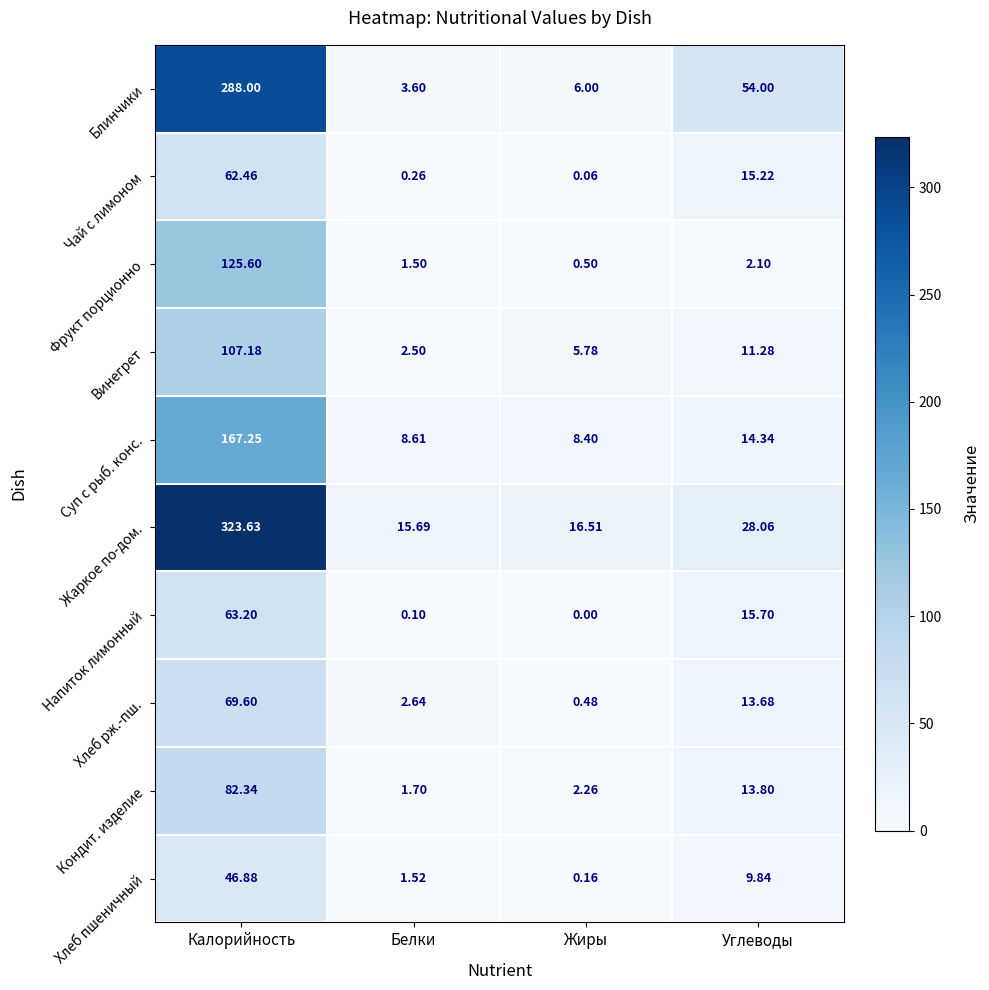

Which series has the widest spread of values?

Жаркое по-дом.